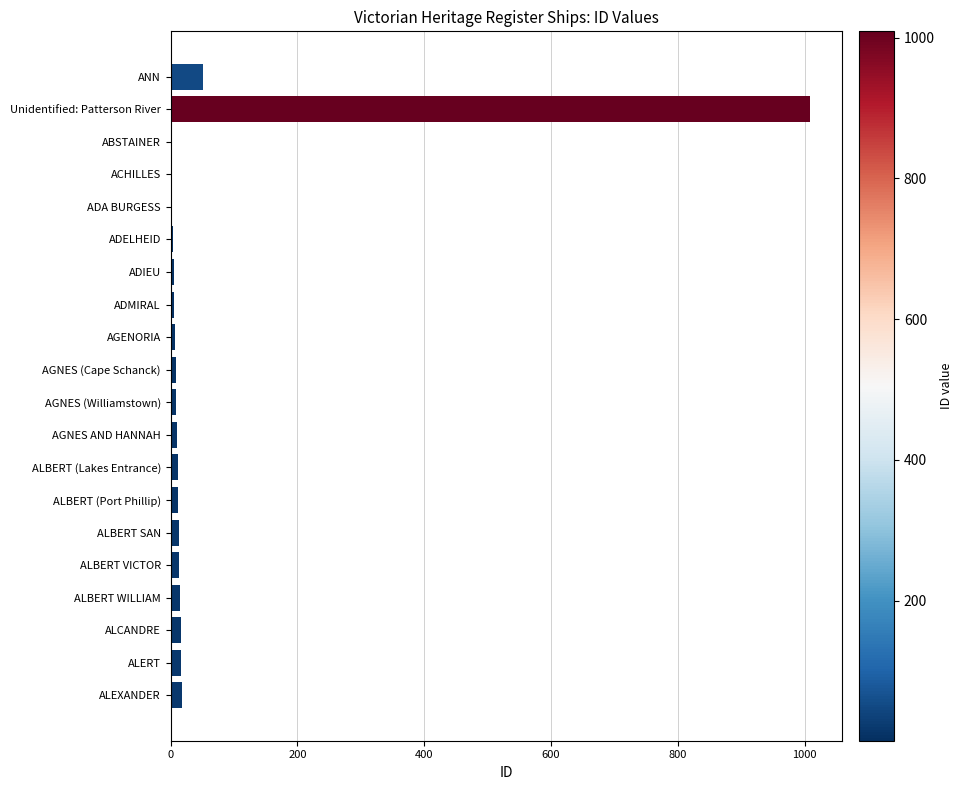

How many distinct data groups are displayed?

1